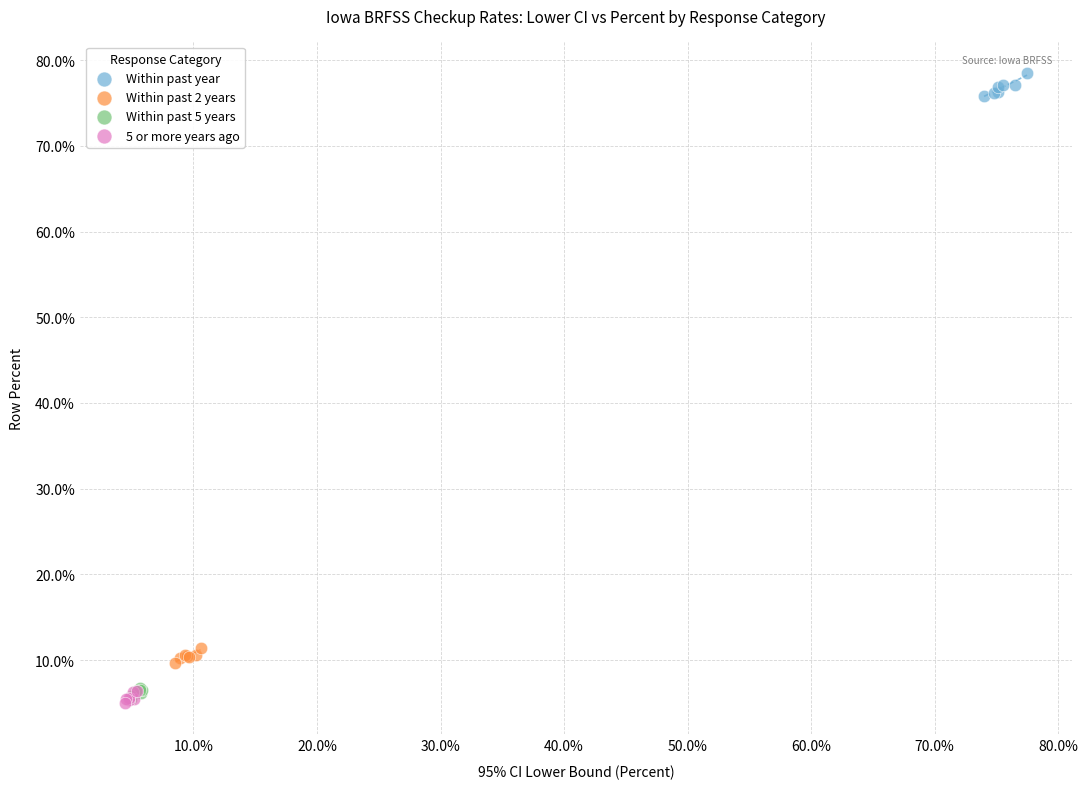

Which series contains the highest Y value?

Within past year